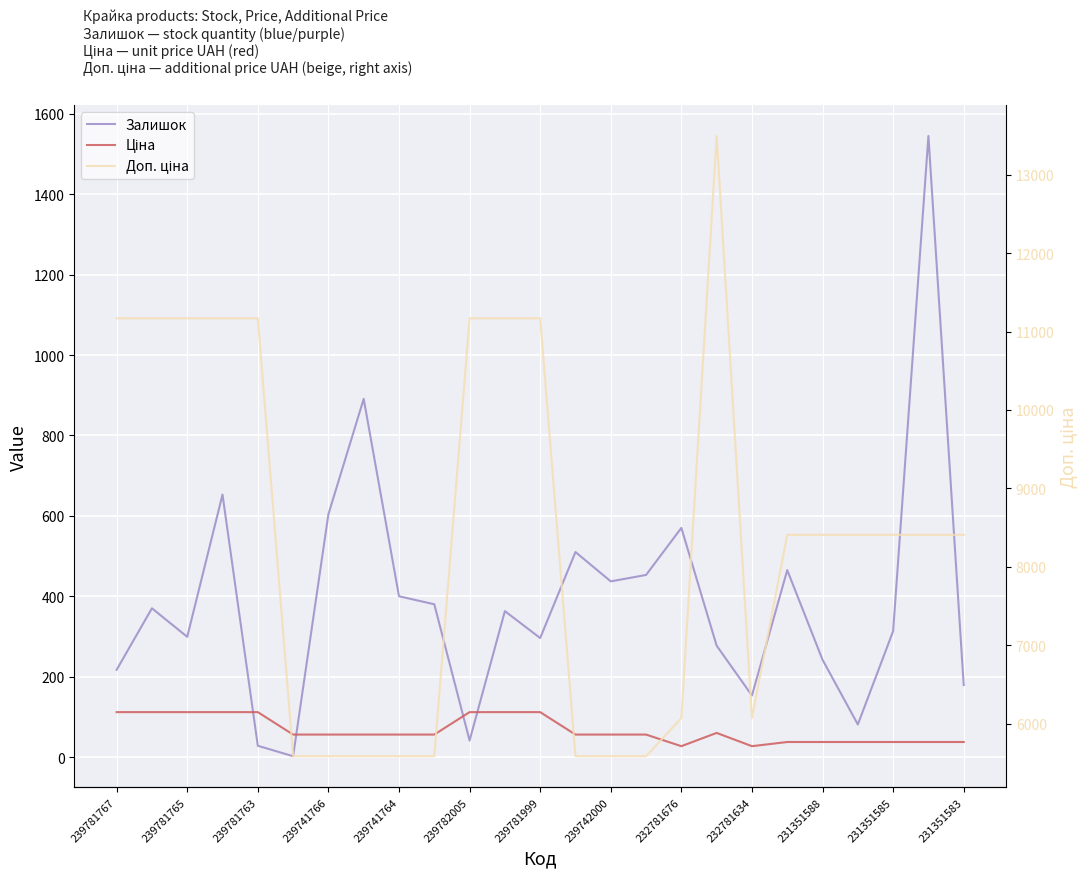

Count the number of categories in the chart.

25